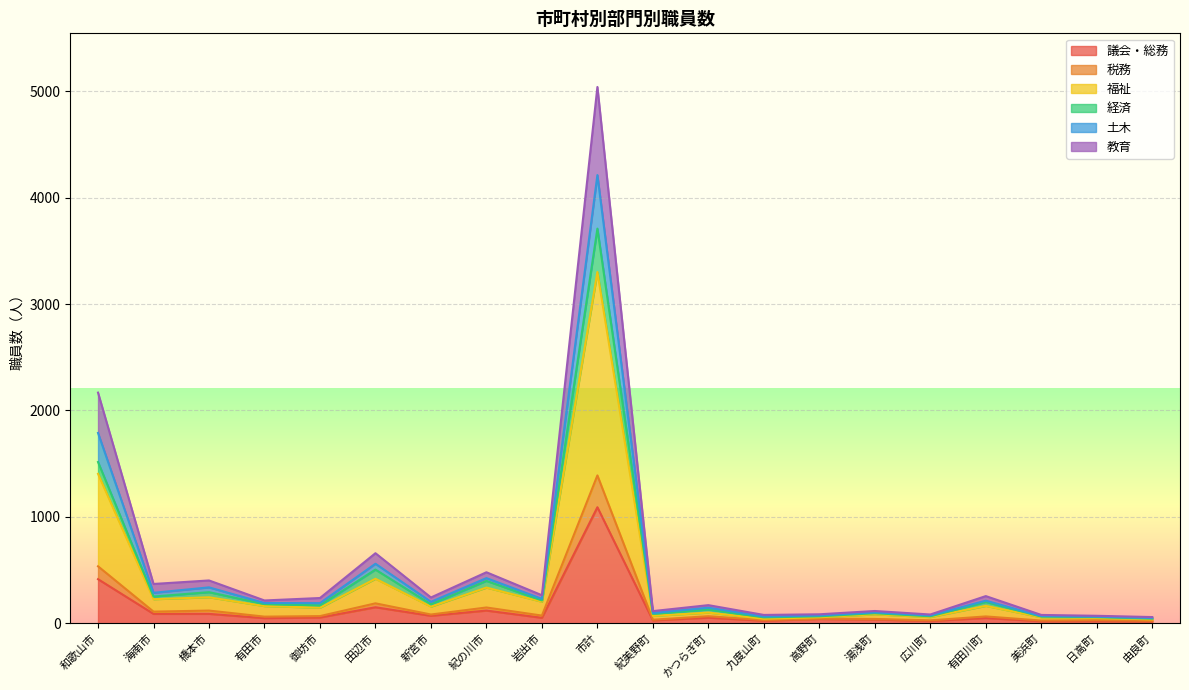

True or false: 議会・総務 and 土木 intersect in this chart.

False